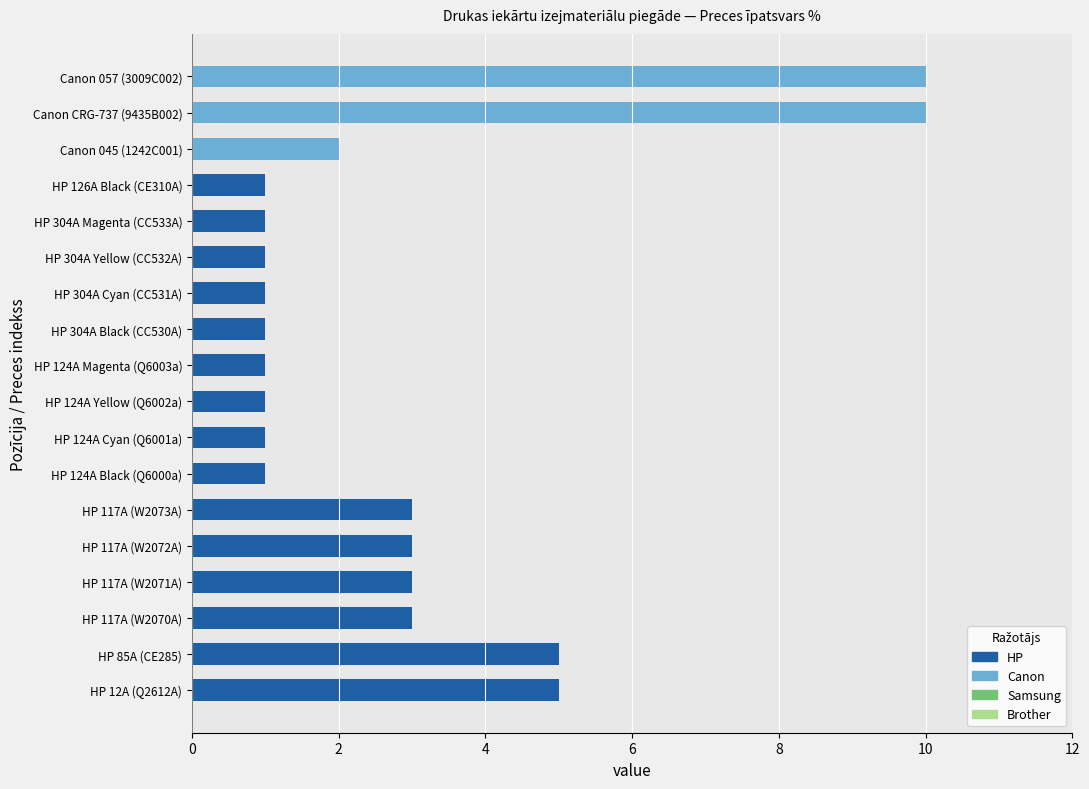

How many values are between 1 and 3?

14